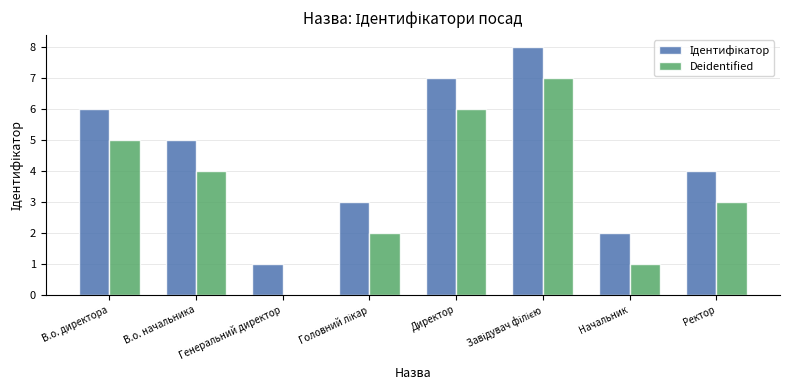

The value of Deidentified at Ректор is 5. True or false?

False